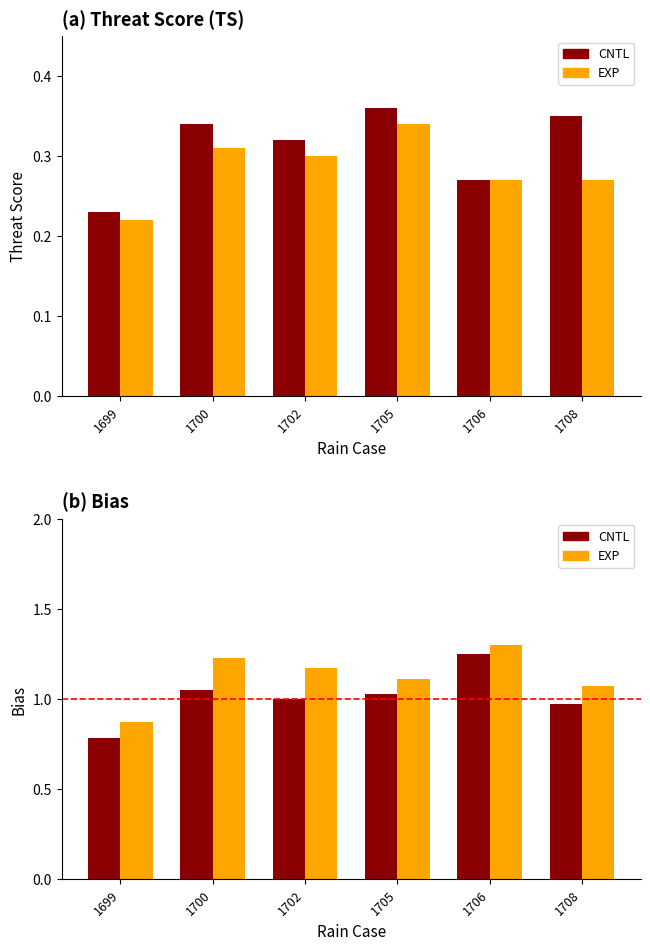

What are all the series names shown in the legend?

CNTL, EXP